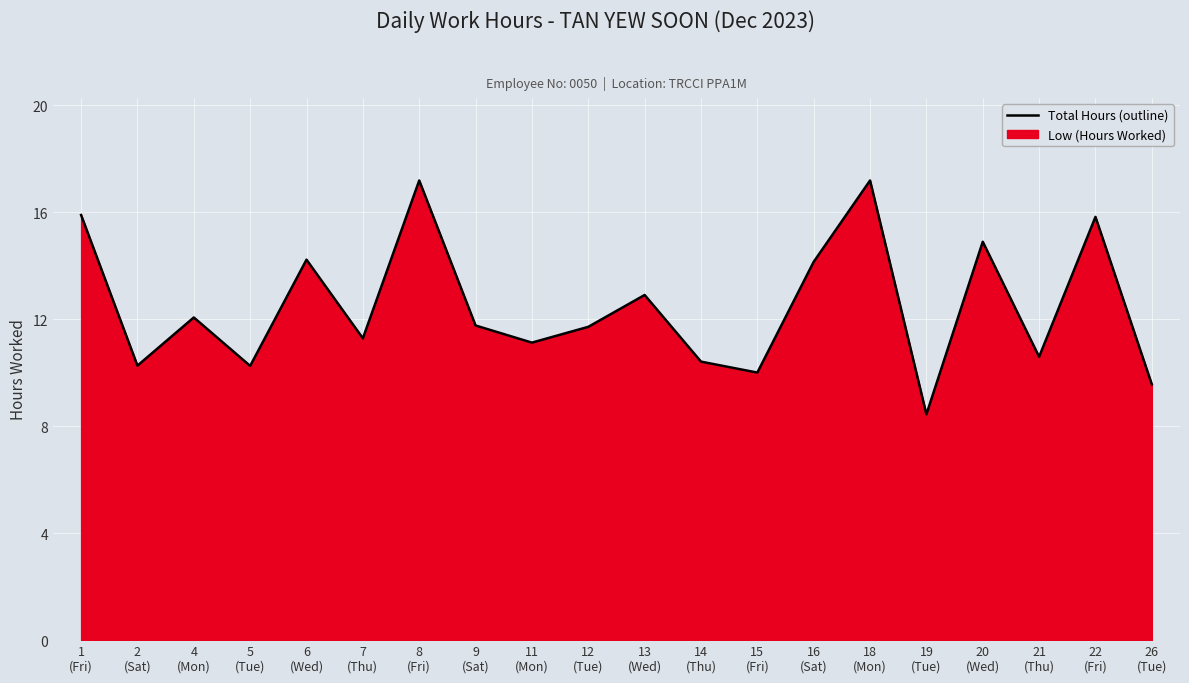

Reading right to left, list all the values displayed in this chart.

9.6	15.8	10.6	14.9	8.4	17.2	14.1	10.0	10.4	12.9	11.7	11.1	11.8	17.2	11.3	14.2	10.2	12.1	10.3	15.9